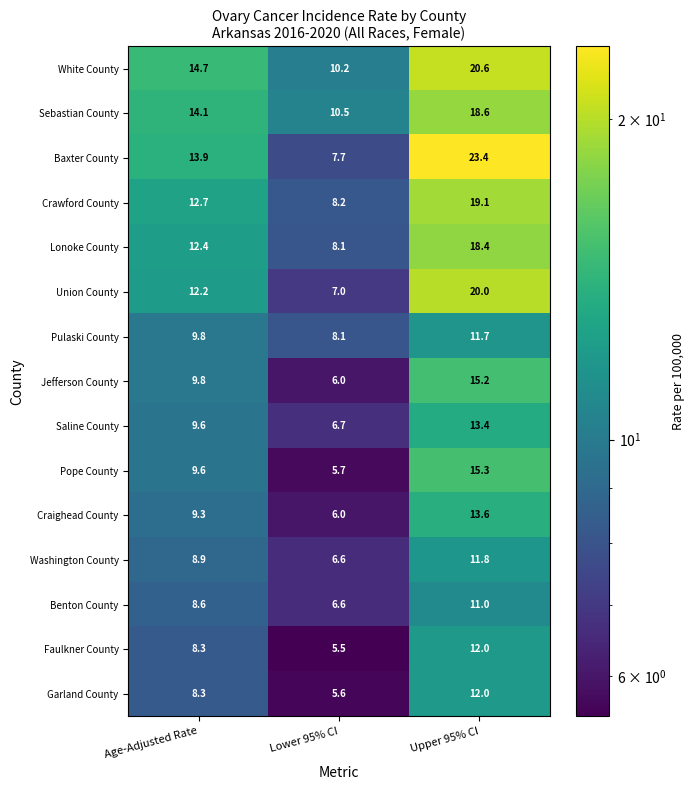

List the labels in order of Pulaski County value, smallest first.

Lower 95% CI, Age-Adjusted Rate, Upper 95% CI